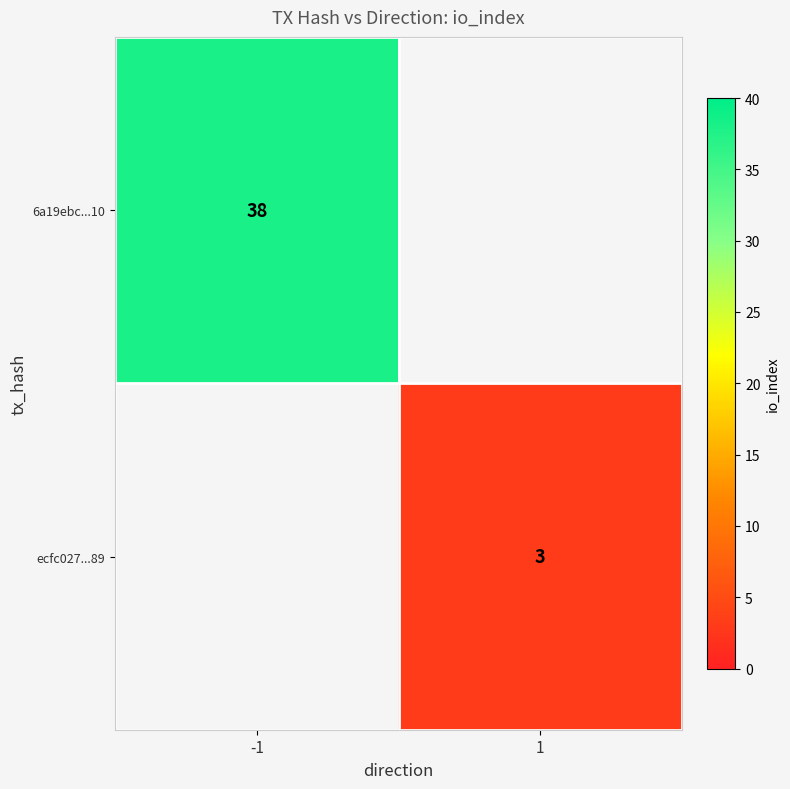

Is it true that 6a19ebc...10 equals 65 at -1?

False